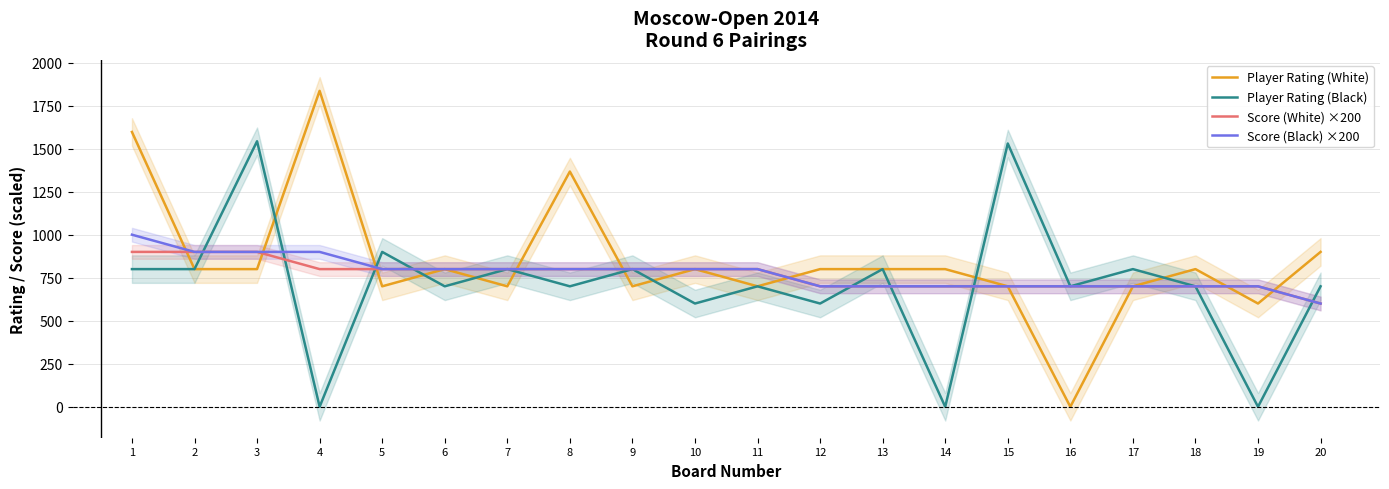

Which series changed the most between 12 and 13?

Player Rating (Black)